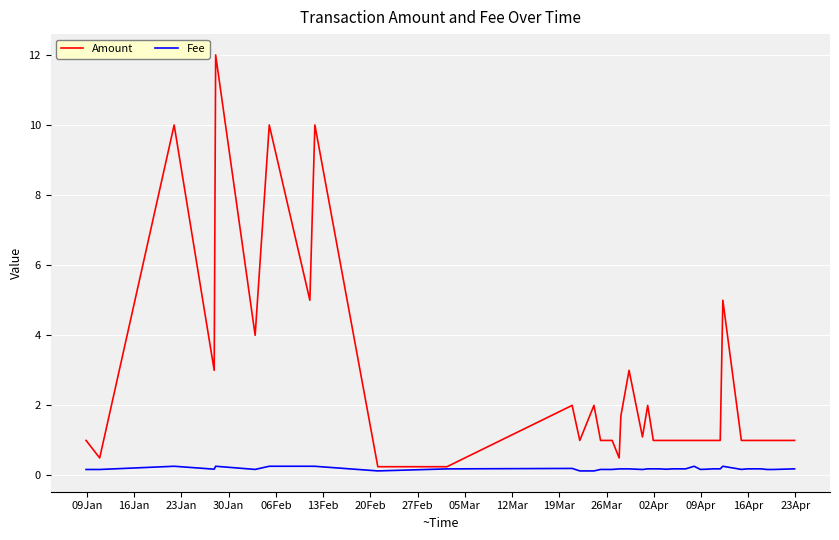

List the series in order of their peak value, lowest first.

Fee, Amount